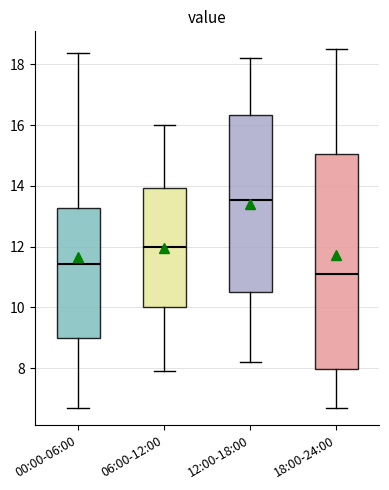

Reading left to right, read every box against the y-axis: the position of its median line, the range the box covers, and the ends of its whiskers. The values are not printed on the chart, so give them approximately, as read against the axis.

00:00-06:00: median 11.4, box 9.0 to 13.2, whiskers 6.8 to 18.4
06:00-12:00: median 12.0, box 10.0 to 14.0, whiskers 8.0 to 16.0
12:00-18:00: median 13.6, box 10.6 to 16.4, whiskers 8.2 to 18.2
18:00-24:00: median 11.2, box 8.0 to 15.0, whiskers 6.8 to 18.6